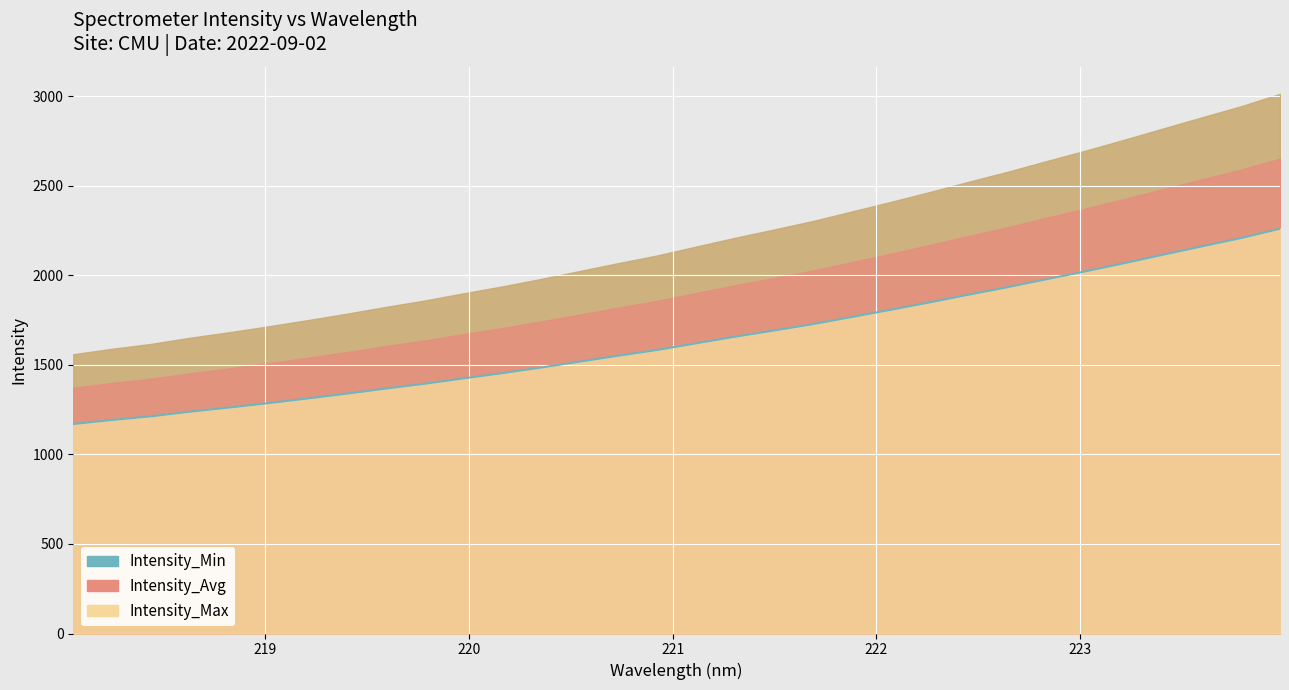

What is the difference between the maximum and second lowest values?

1067.2